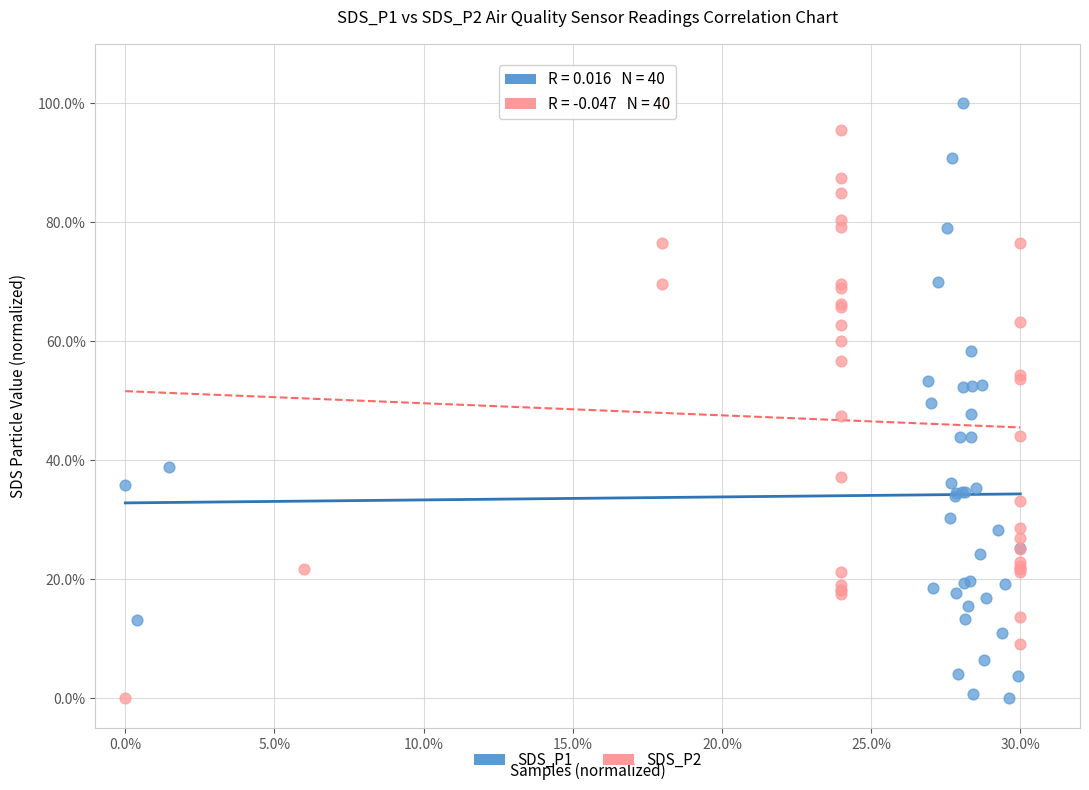

What are all the series names shown in the legend?

SDS_P1, SDS_P2